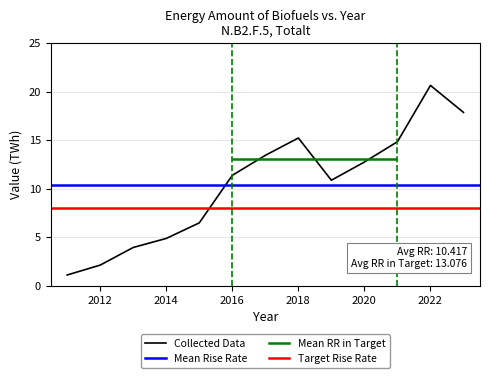

Approximately how many times larger is the value at 2012 compared to 2019?

0.2